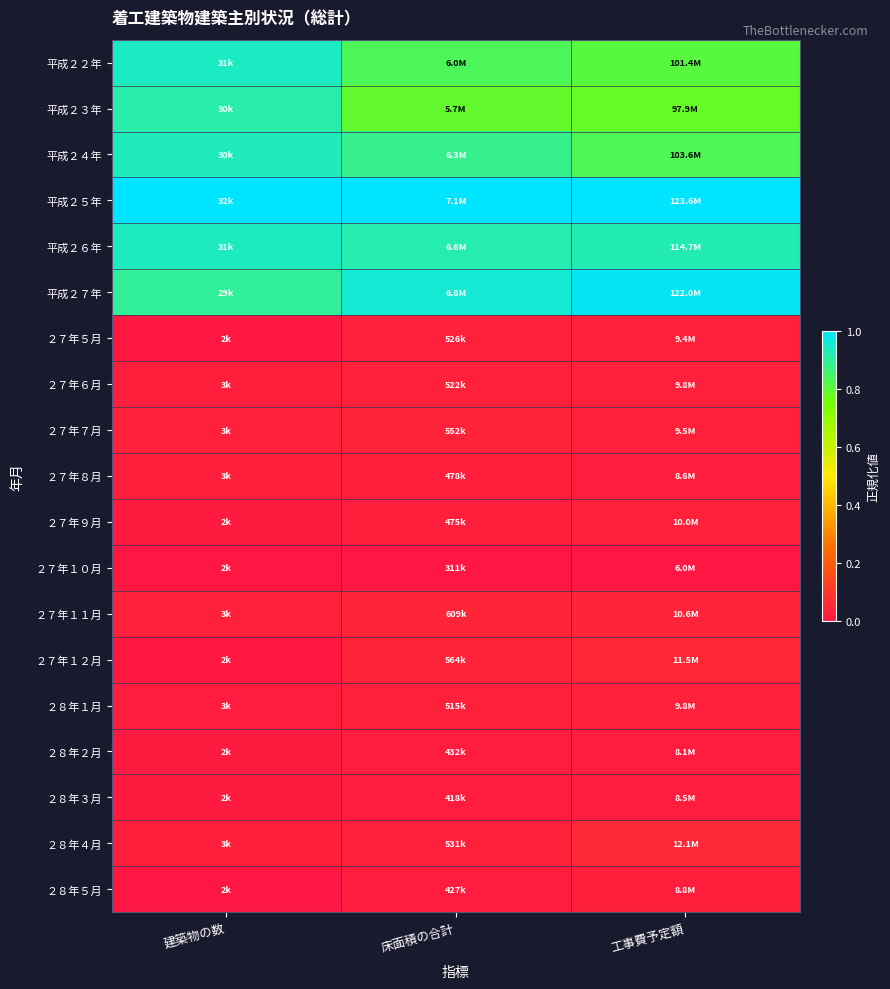

Reading left to right, transcribe all the data shown in this chart.

平成２２年: 建築物の数=0.9	床面積の合計=0.8	工事費予定額=0.8
平成２３年: 建築物の数=0.9	床面積の合計=0.8	工事費予定額=0.8
平成２４年: 建築物の数=0.9	床面積の合計=0.9	工事費予定額=0.8
平成２５年: 建築物の数=1.0	床面積の合計=1.0	工事費予定額=1.0
平成２６年: 建築物の数=0.9	床面積の合計=0.9	工事費予定額=0.9
平成２７年: 建築物の数=0.9	床面積の合計=1.0	工事費予定額=1.0
２７年５月: 建築物の数=0.0	床面積の合計=0.0	工事費予定額=0.0
２７年６月: 建築物の数=0.0	床面積の合計=0.0	工事費予定額=0.0
２７年７月: 建築物の数=0.0	床面積の合計=0.0	工事費予定額=0.0
２７年８月: 建築物の数=0.0	床面積の合計=0.0	工事費予定額=0.0
２７年９月: 建築物の数=0.0	床面積の合計=0.0	工事費予定額=0.0
２７年１０月: 建築物の数=0.0	床面積の合計=0.0	工事費予定額=0.0
２７年１１月: 建築物の数=0.0	床面積の合計=0.0	工事費予定額=0.0
２７年１２月: 建築物の数=0.0	床面積の合計=0.0	工事費予定額=0.0
２８年１月: 建築物の数=0.0	床面積の合計=0.0	工事費予定額=0.0
２８年２月: 建築物の数=0.0	床面積の合計=0.0	工事費予定額=0.0
２８年３月: 建築物の数=0.0	床面積の合計=0.0	工事費予定額=0.0
２８年４月: 建築物の数=0.0	床面積の合計=0.0	工事費予定額=0.1
２８年５月: 建築物の数=0.0	床面積の合計=0.0	工事費予定額=0.0